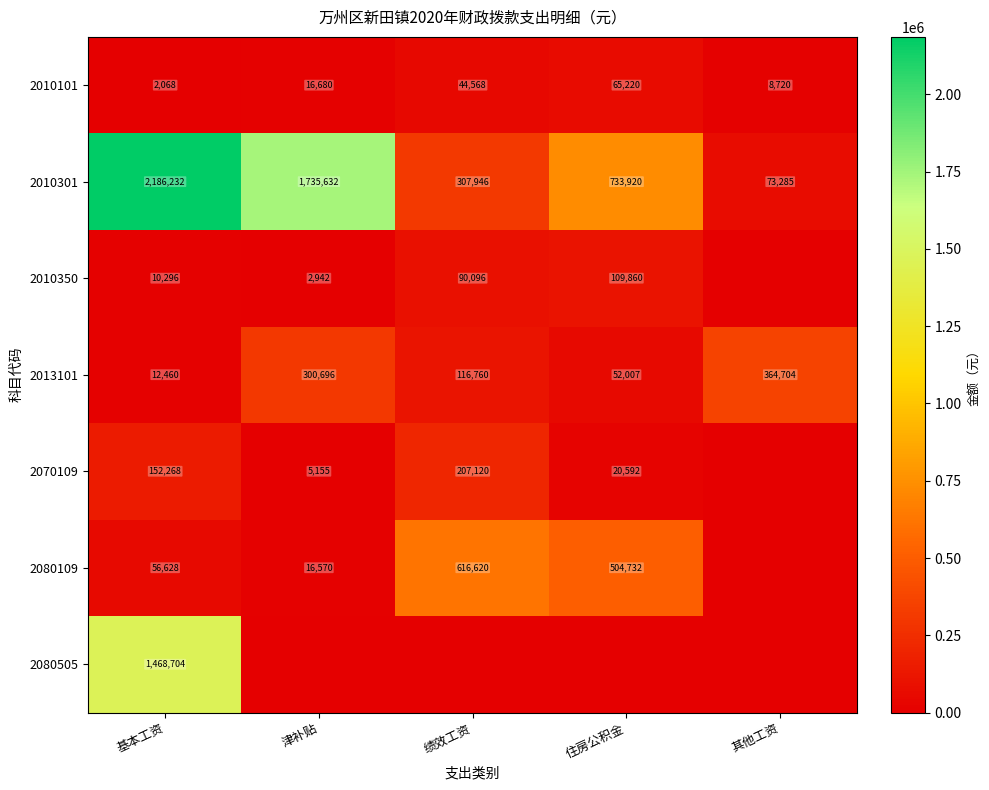

How many values in the 2010301 series are below 733920?

2